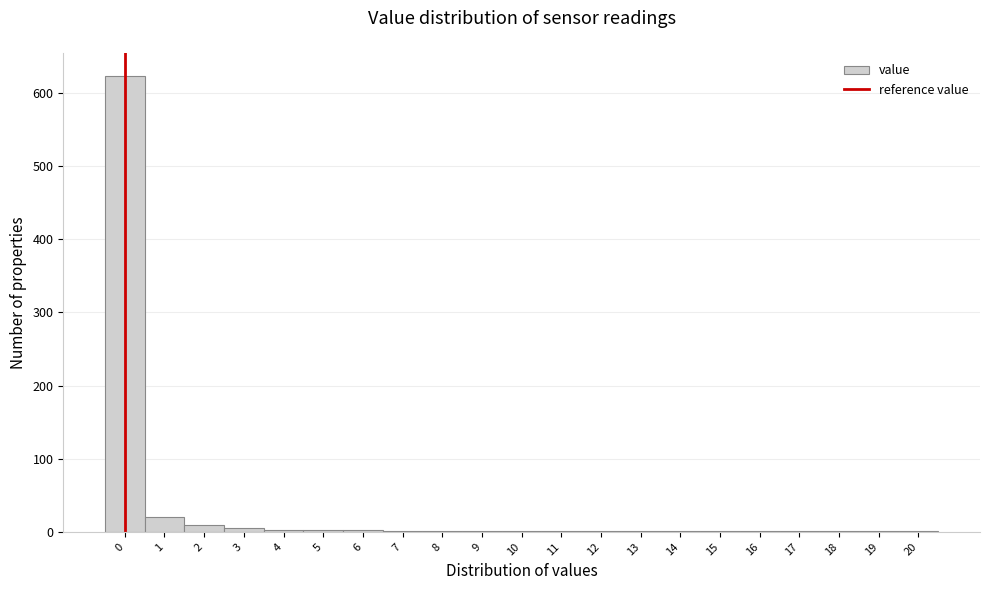

What is the greatest value displayed?

623